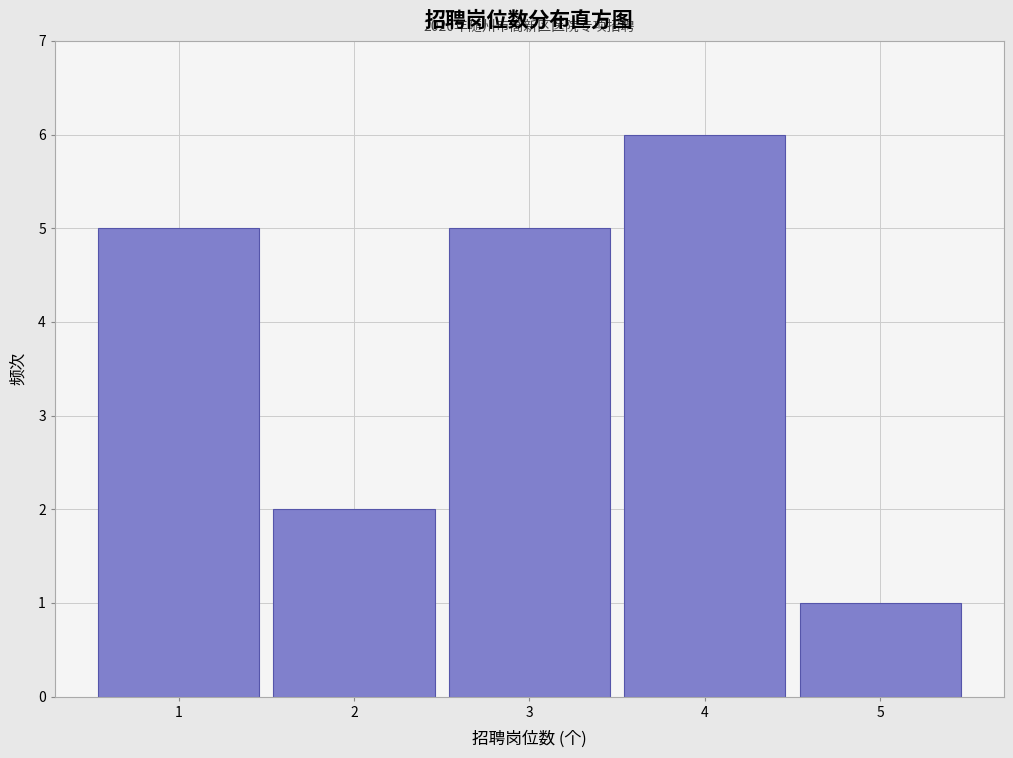

Over which range of the x-axis is the bar tallest?

3.5 to 4.5